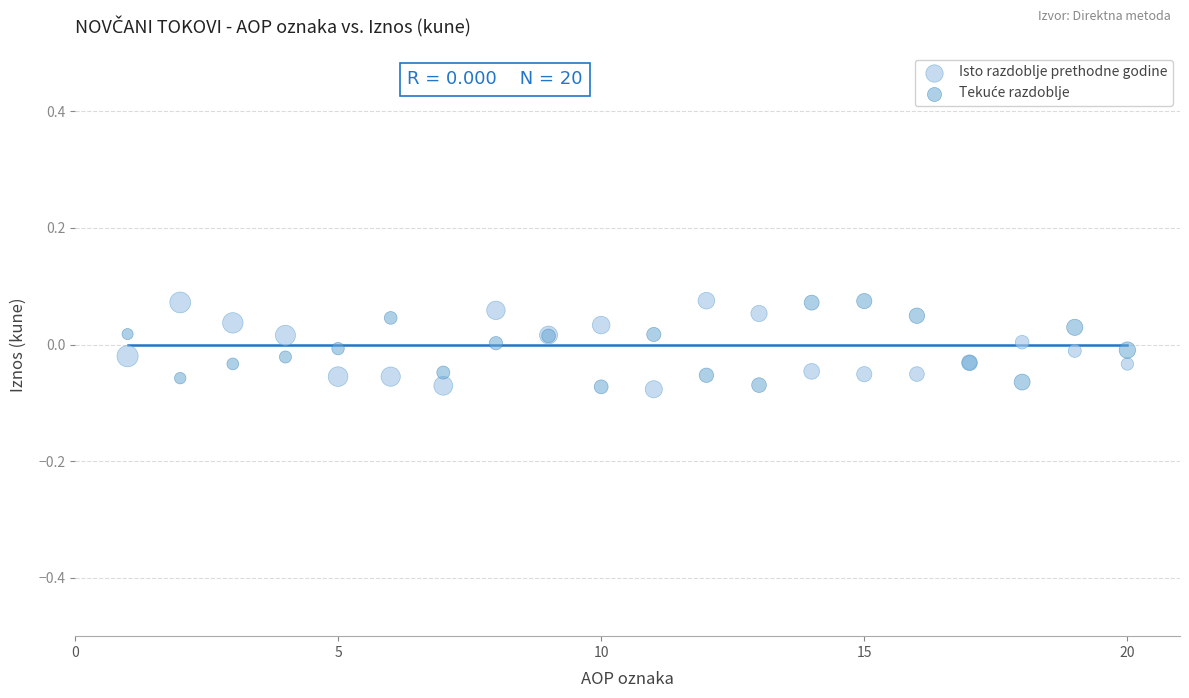

What is the X range (max minus min) for the scatter plot?

19.0